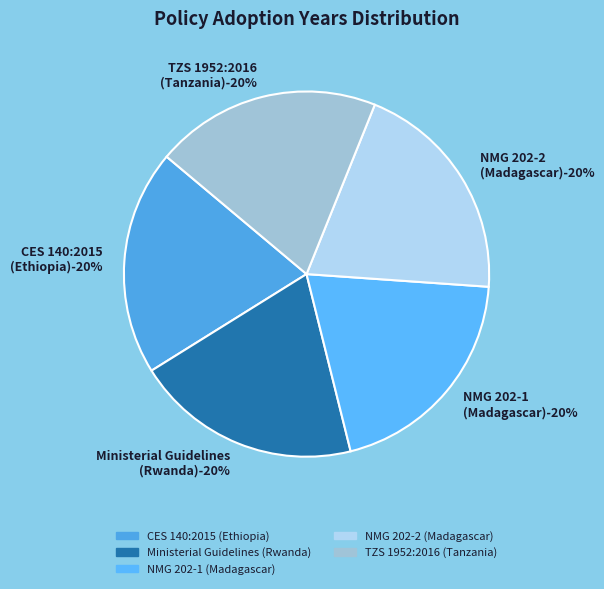

Rank the categories by value from lowest to highest.

CES 140:2015
(Ethiopia), TZS 1952:2016
(Tanzania), NMG 202-1
(Madagascar), NMG 202-2
(Madagascar), Ministerial Guidelines
(Rwanda)